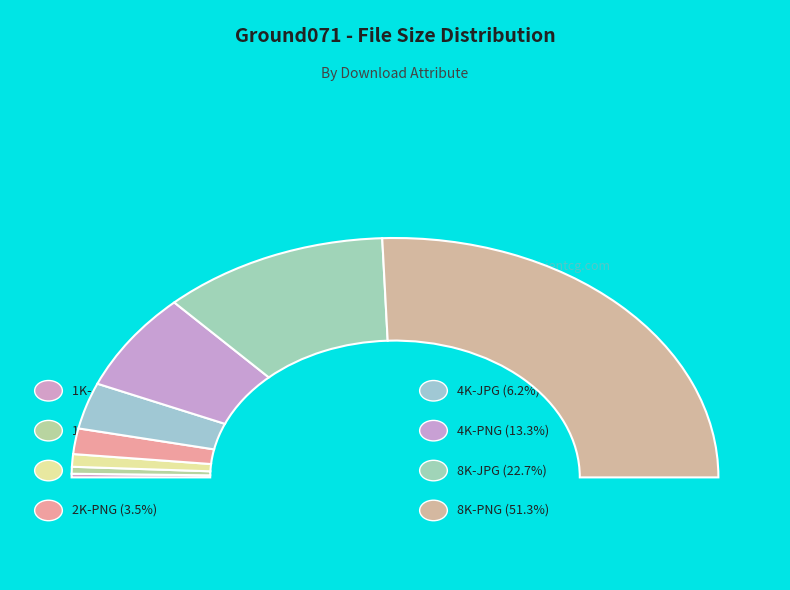

Which slice is the smallest?

1K-JPG